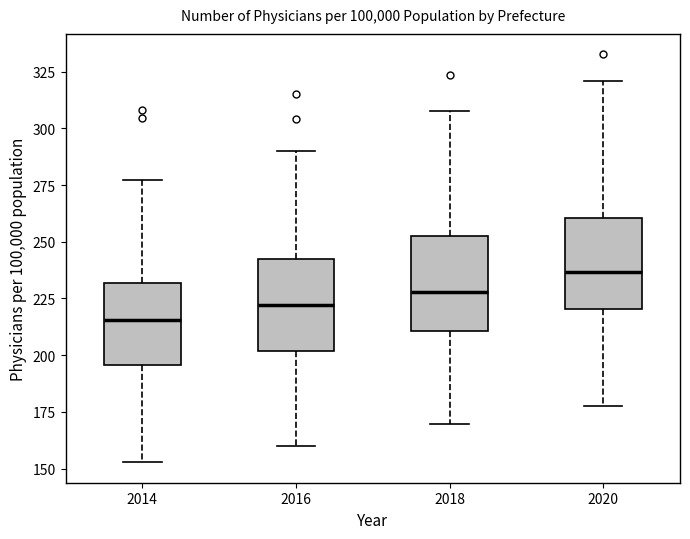

Which box has the lowest median line?

2014